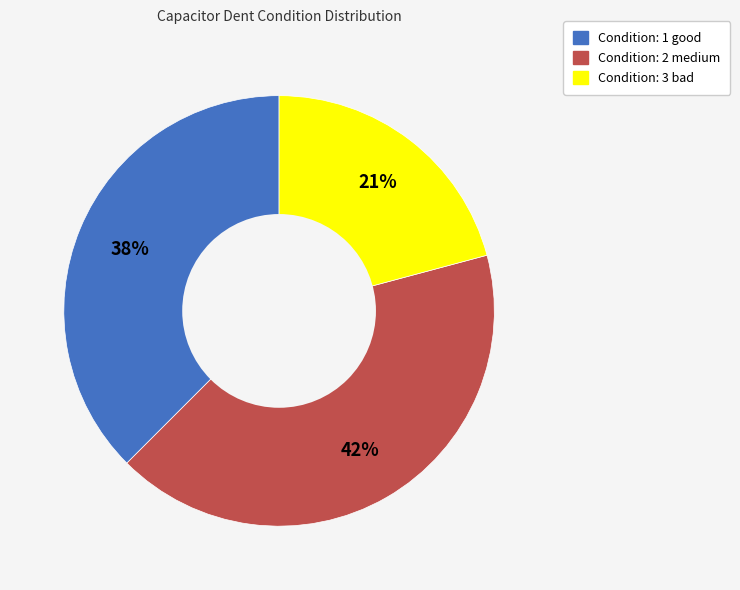

How many segments does this pie chart have?

3